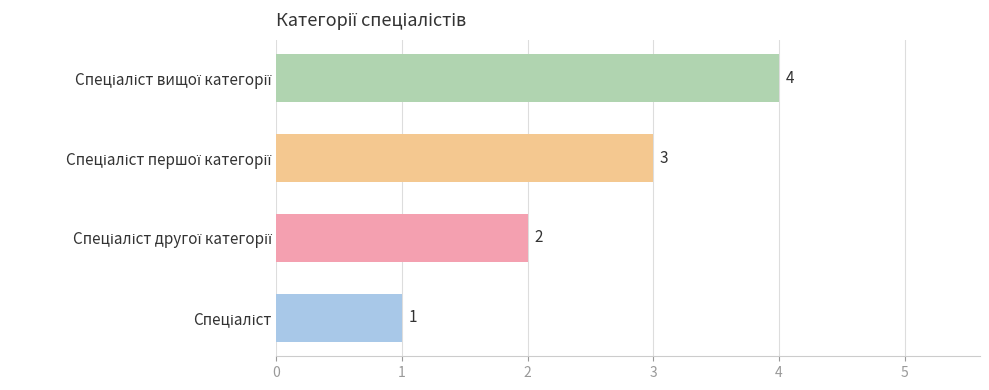

What is the greatest value displayed?

4